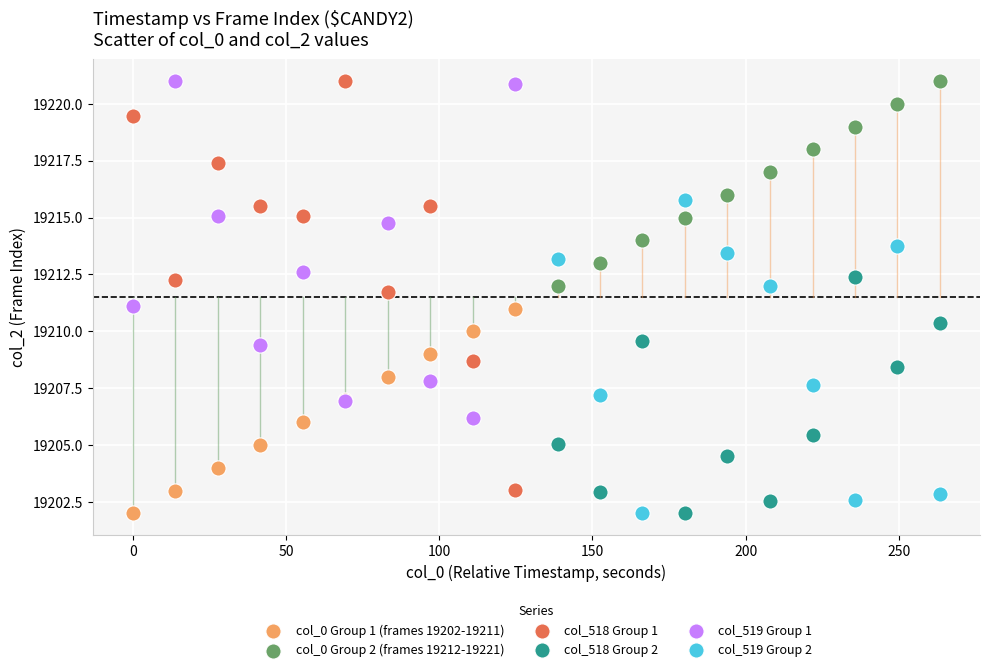

What are all the series names shown in the legend?

col_0 Group 1 (frames 19202-19211), col_0 Group 2 (frames 19212-19221), col_518 Group 1, col_518 Group 2, col_519 Group 1, col_519 Group 2